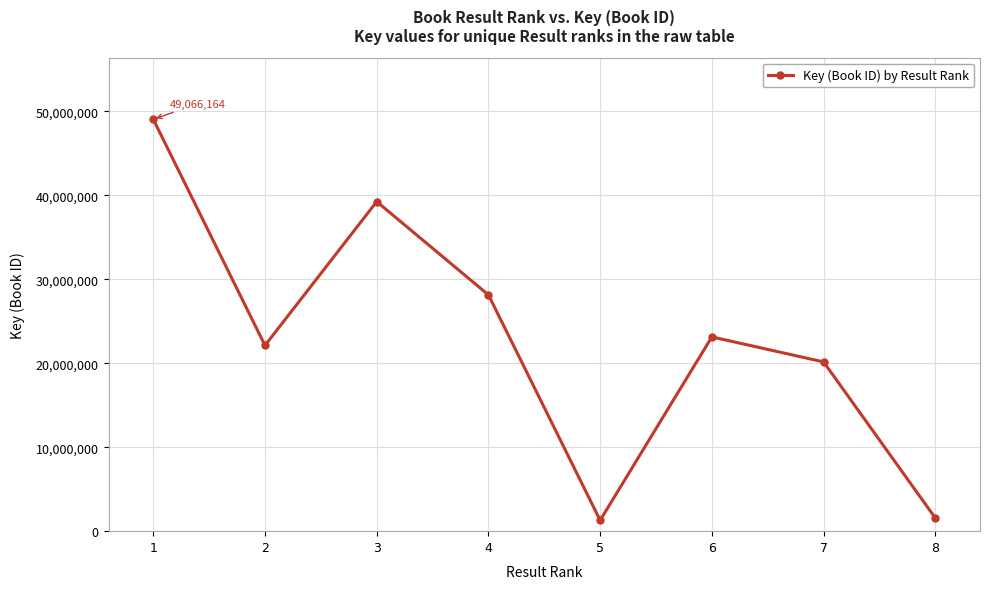

How many interior local peaks (higher than both neighbors) does the data have?

2